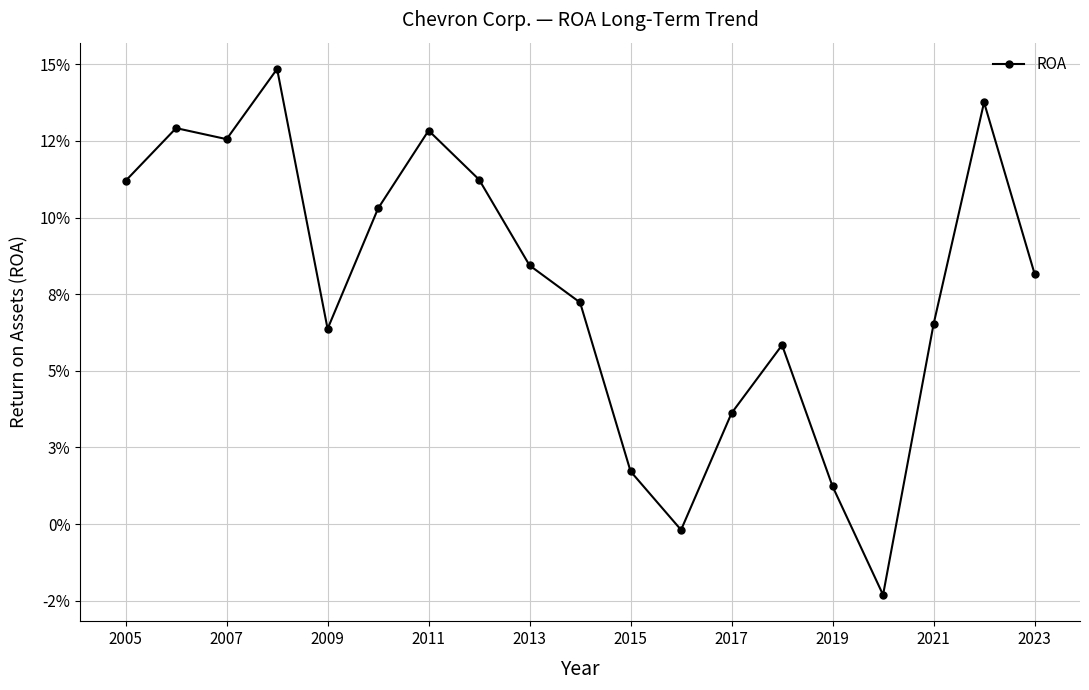

Is this an area chart (filled region under the line)?

No